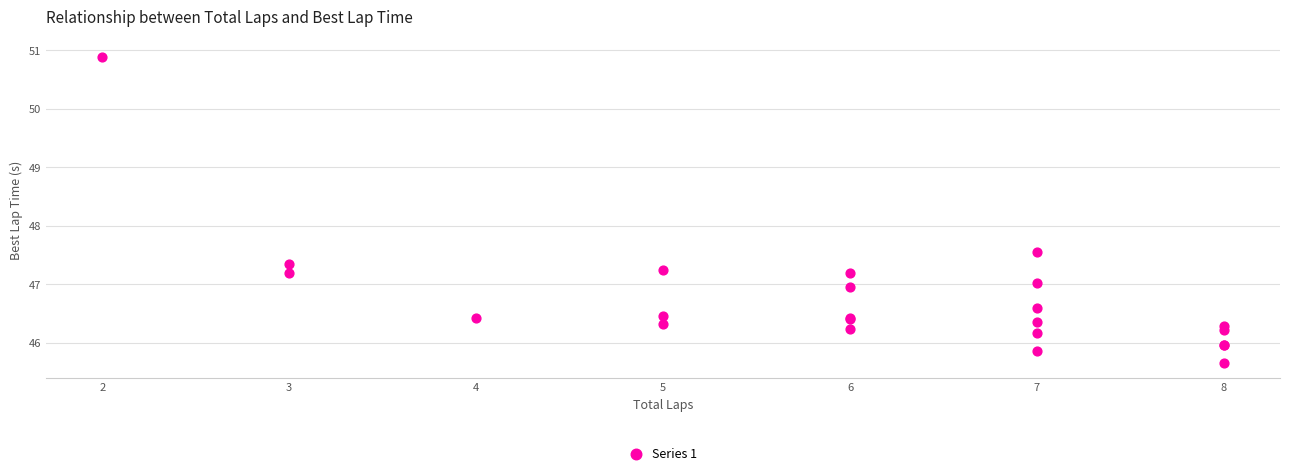

What Y value in the scatter plot is closest to 48?

47.5